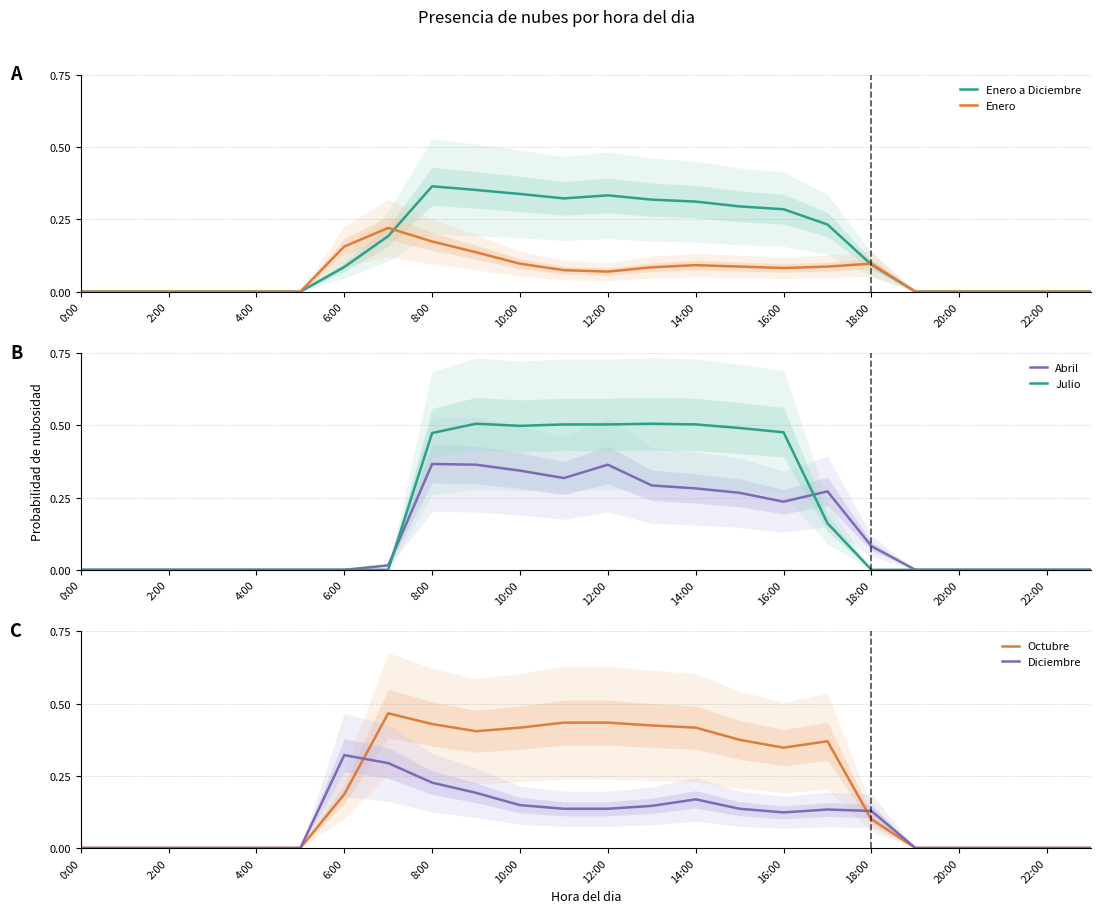

The value of Diciembre at 4:00 is 0.1. True or false?

False